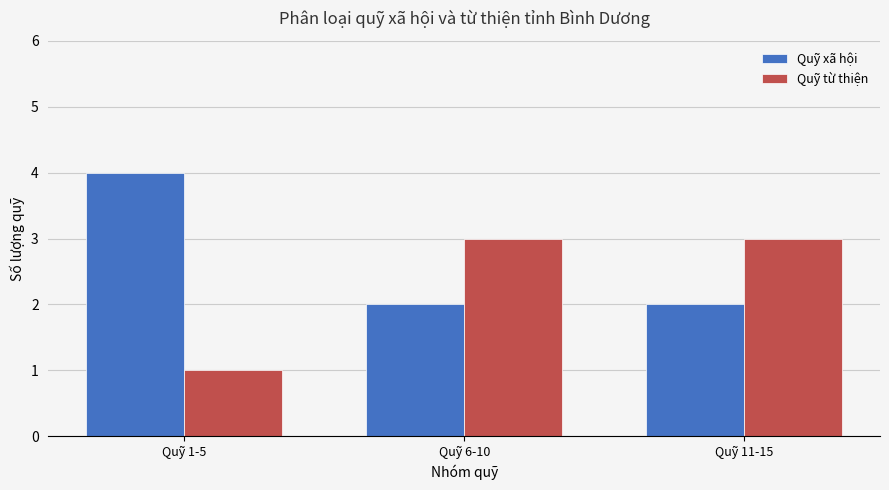

True or false: Quỹ xã hội has a value of 1 at Quỹ 1-5.

False